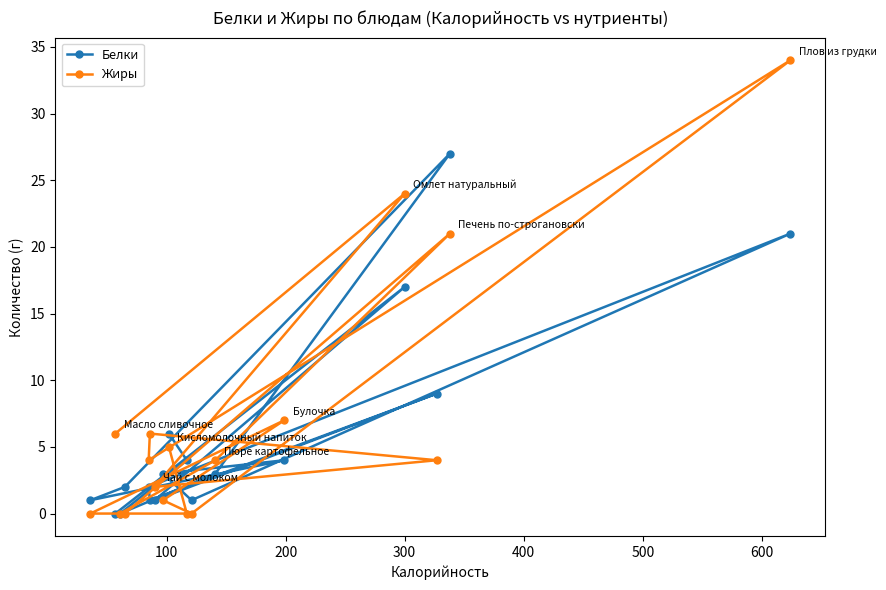

Does the chart have visible grid lines?

No